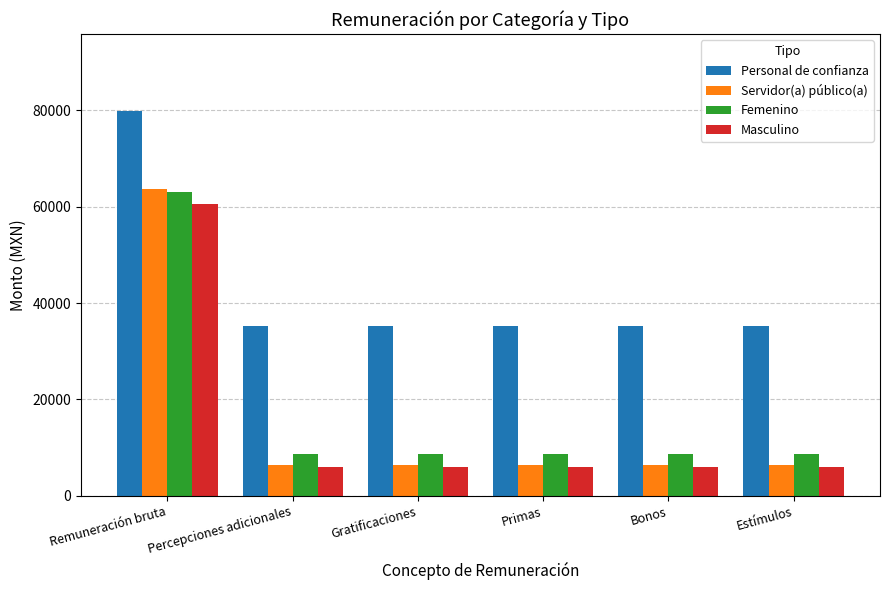

What is the difference between the highest and lowest values at Estímulos?

29198.0